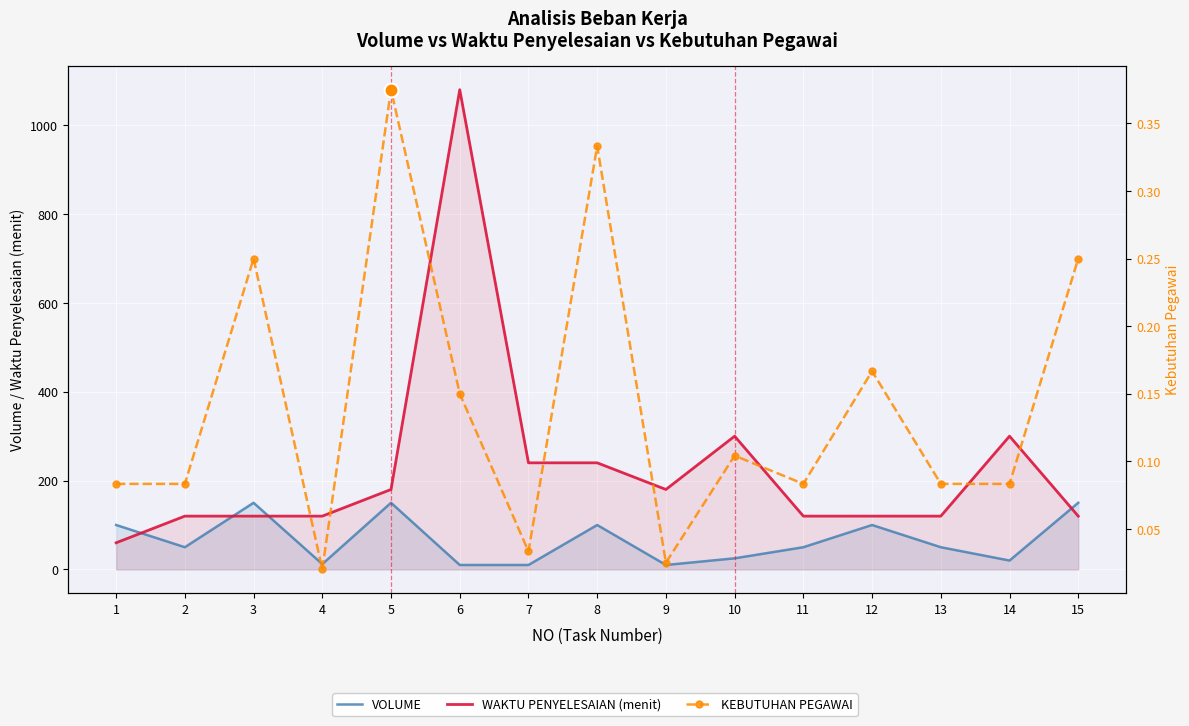

Which has a higher value, 3 or 14?

3